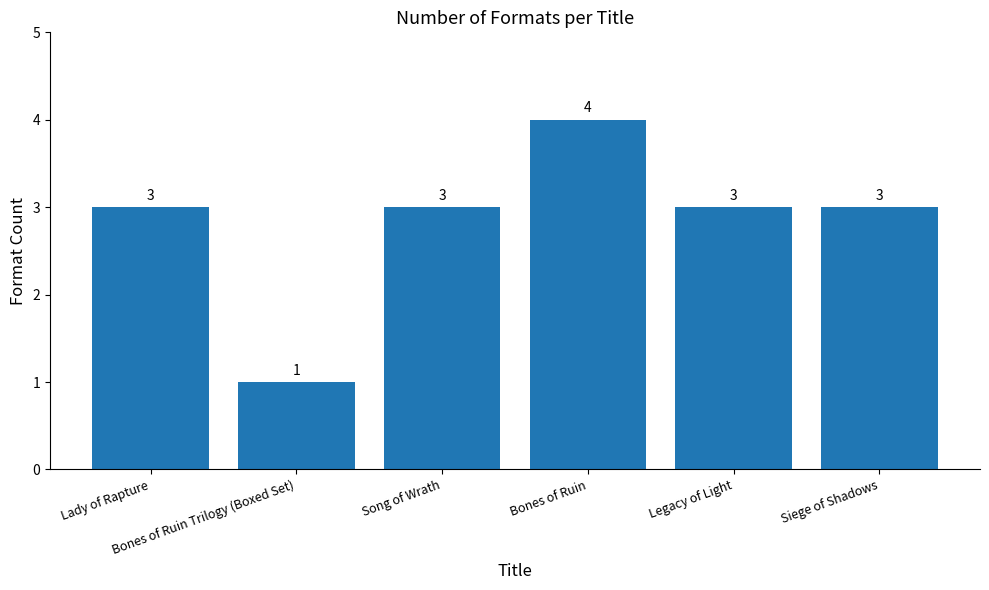

How many series are shown in this chart?

1